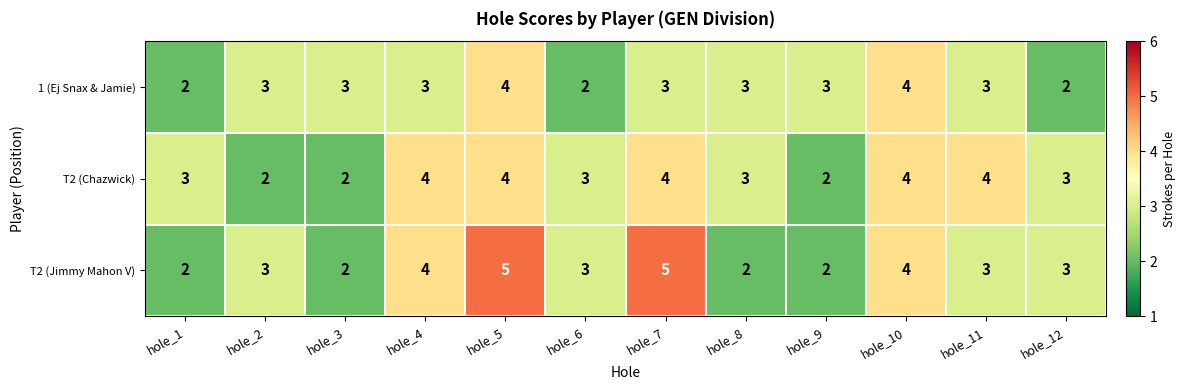

What is the maximum value for T2 (Jimmy Mahon V)?

5